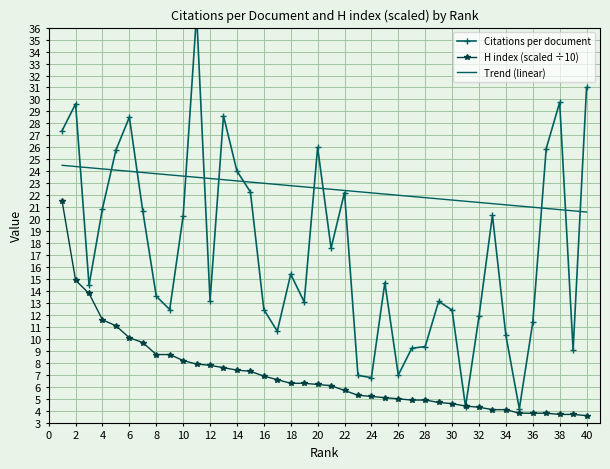

Is this an area chart (filled region under the line)?

No